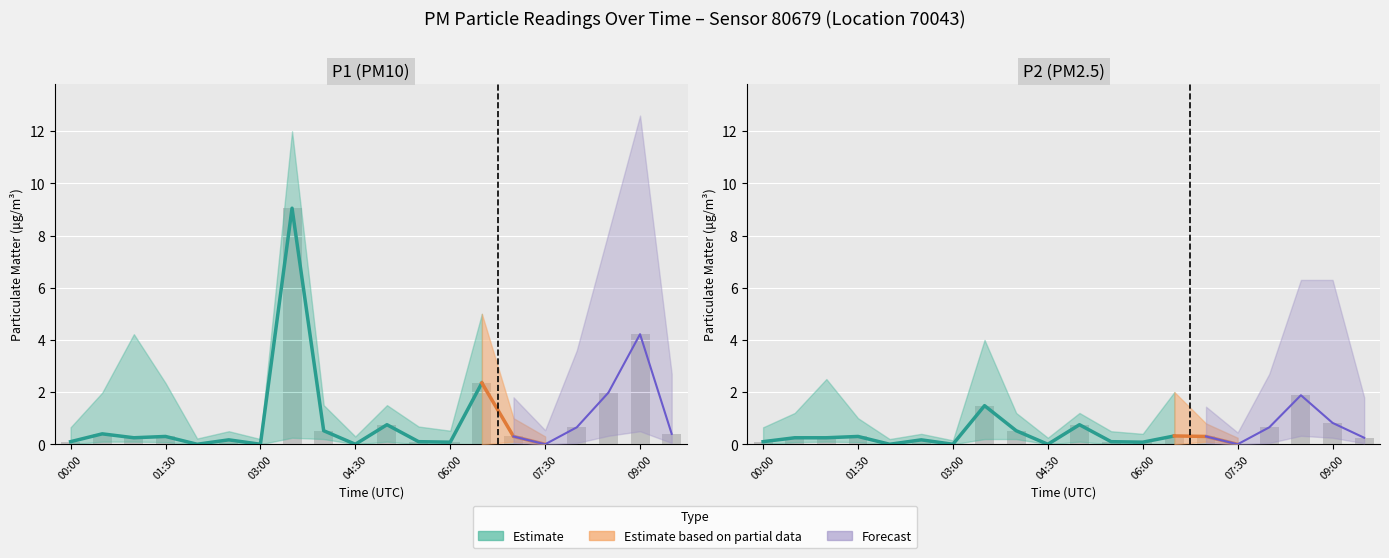

Rank the series by their average value, from lowest to highest.

P2, P1